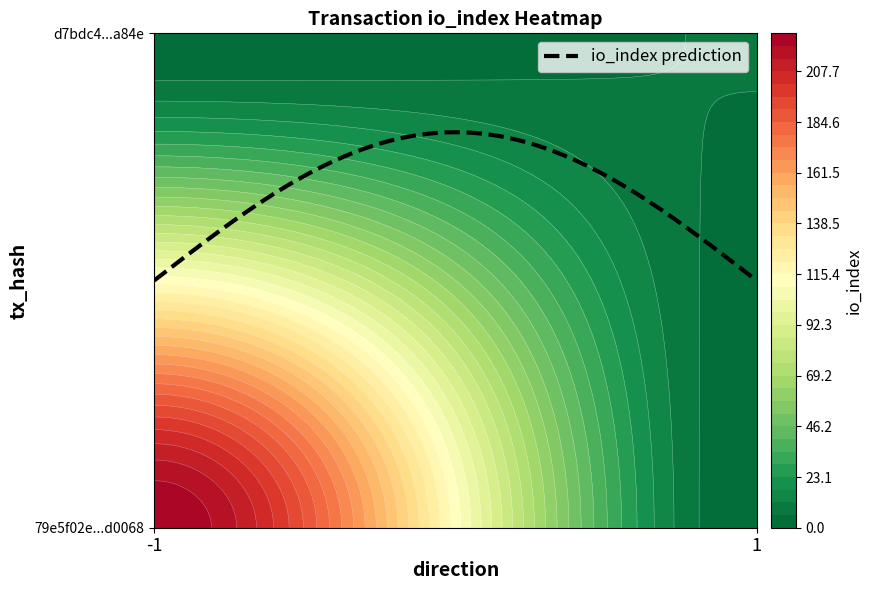

Is the value of 79e5f02e35f412179257efedc5c6c3b3dad0068 at direction greater than the value of d7bdc495aacc1d450ab545205e11716324a3a84 at direction?

No